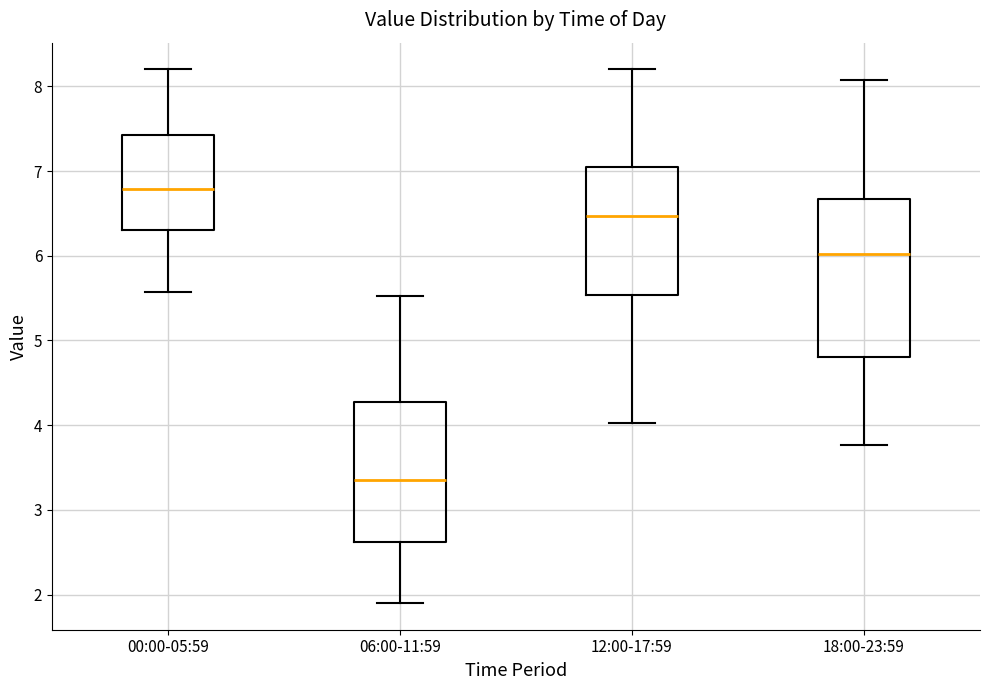

Which box's median line is the highest?

00:00-05:59